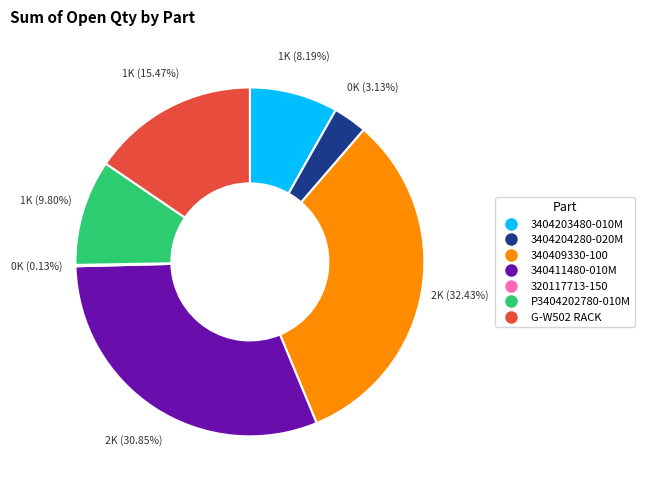

Does any single category account for the majority?

No